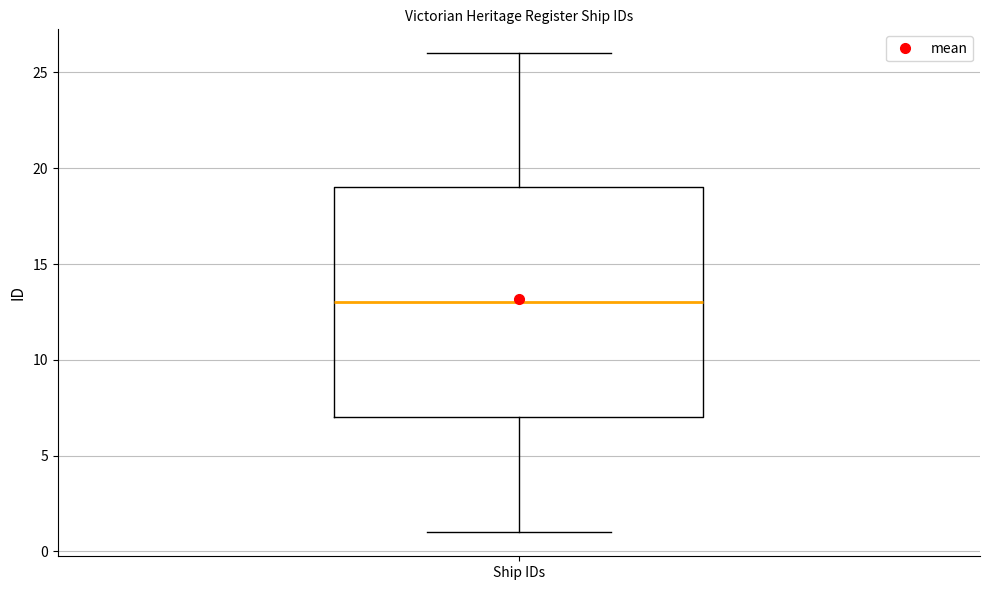

Where does the median line of the box for Ship IDs sit on the y-axis? The values are not printed on the chart, so give them approximately, as read against the axis.

13